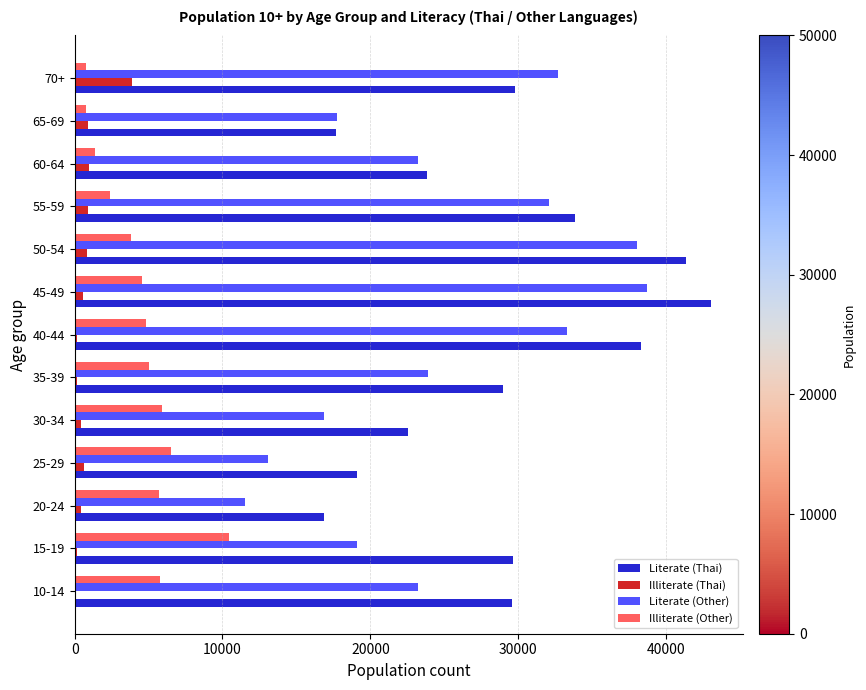

What is the greatest value displayed?

43060